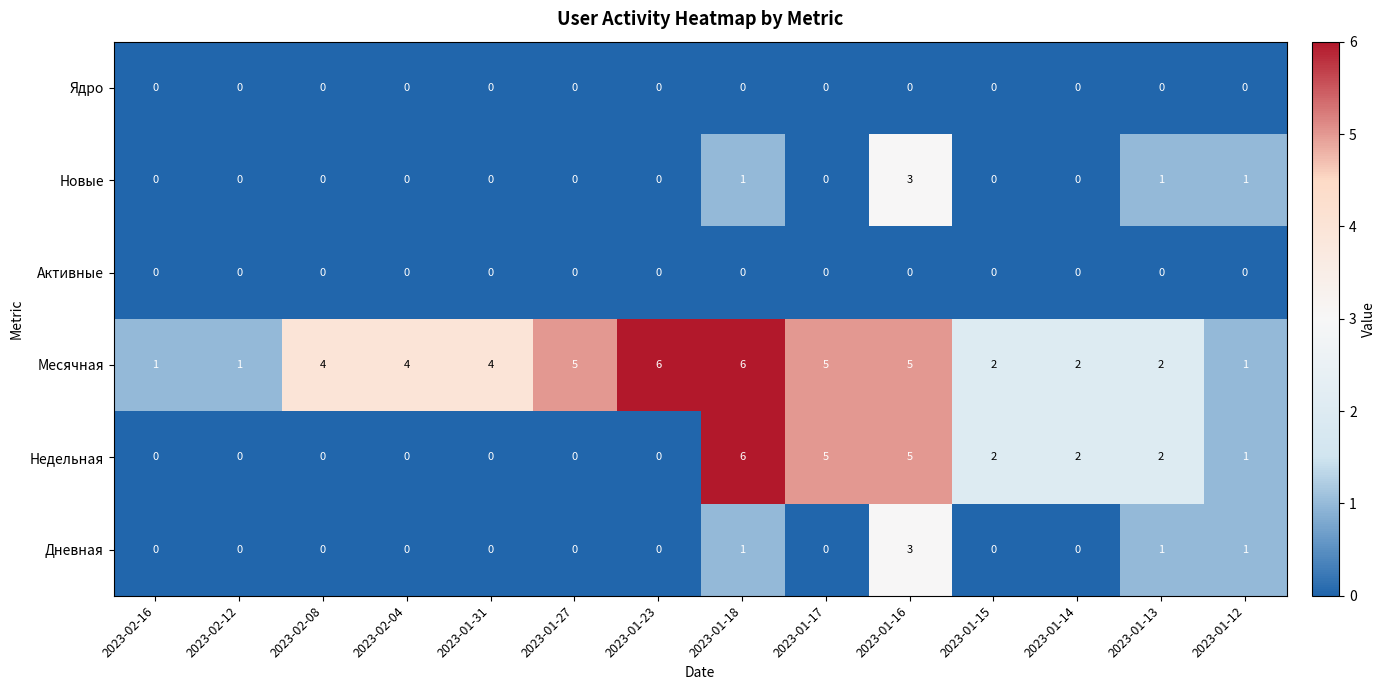

At how many categories does at least one series exceed 0?

14